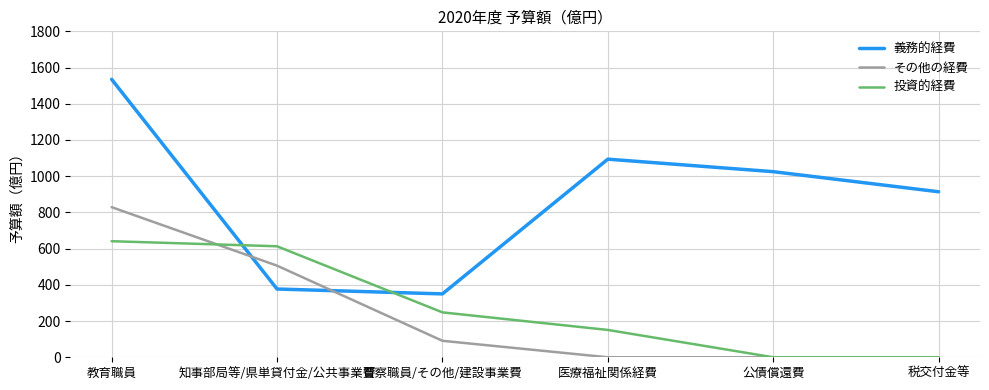

What are all the series names shown in the legend?

義務的経費, その他の経費, 投資的経費